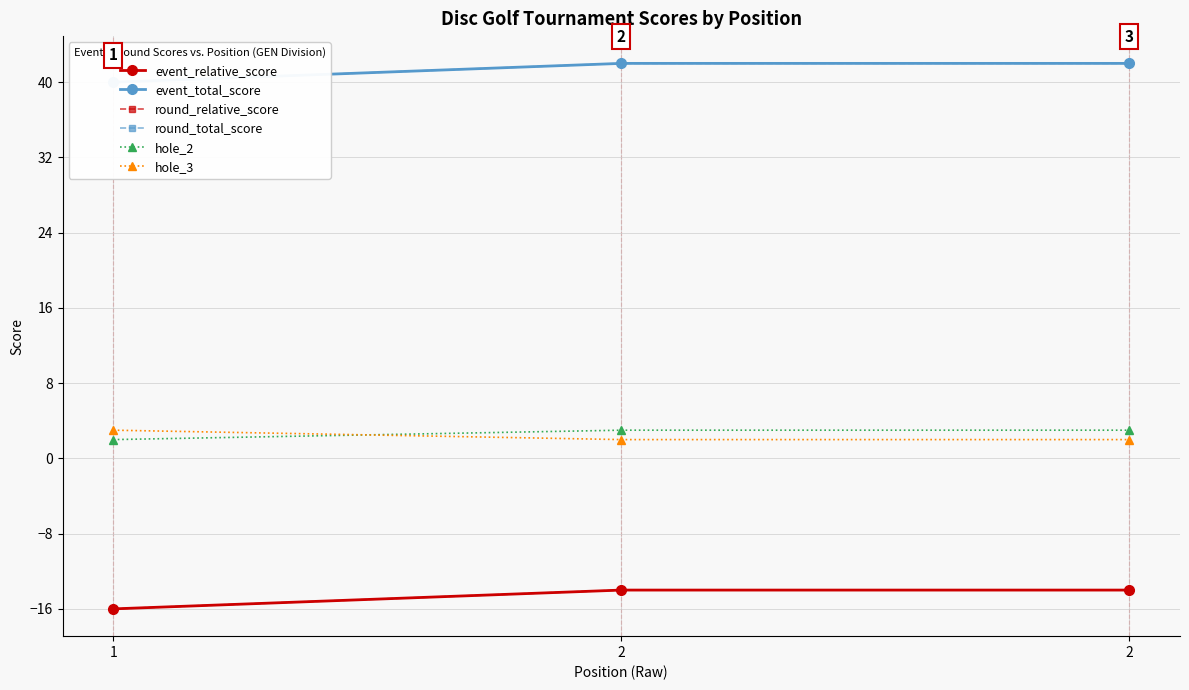

How many lines are shown in the chart?

6